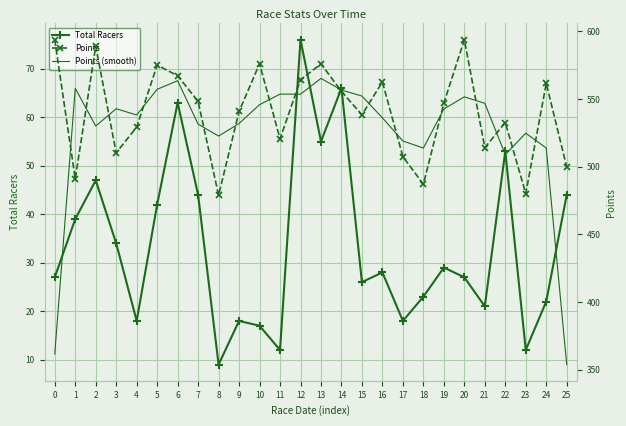

True or false: Total Racers has more than 0 points higher than both neighbors.

True